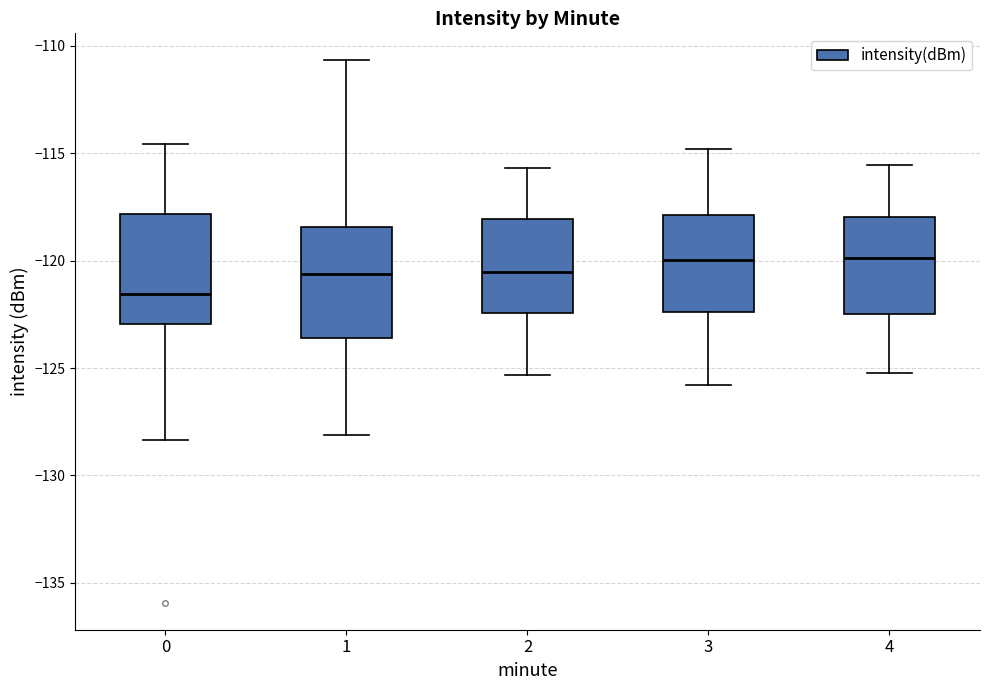

Reading left to right, transcribe this box plot: for each box, give where its median line is, the range the box spans, and where its two whiskers end, as read against the y-axis. The values are not printed on the chart, so give them approximately, as read against the axis.

0: median -121.5, box -123.0 to -118.0, whiskers -128.5 to -114.5
1: median -120.5, box -123.5 to -118.5, whiskers -128.0 to -110.5
2: median -120.5, box -122.5 to -118.0, whiskers -125.5 to -115.5
3: median -120.0, box -122.5 to -118.0, whiskers -126.0 to -115.0
4: median -120.0, box -122.5 to -118.0, whiskers -125.0 to -115.5